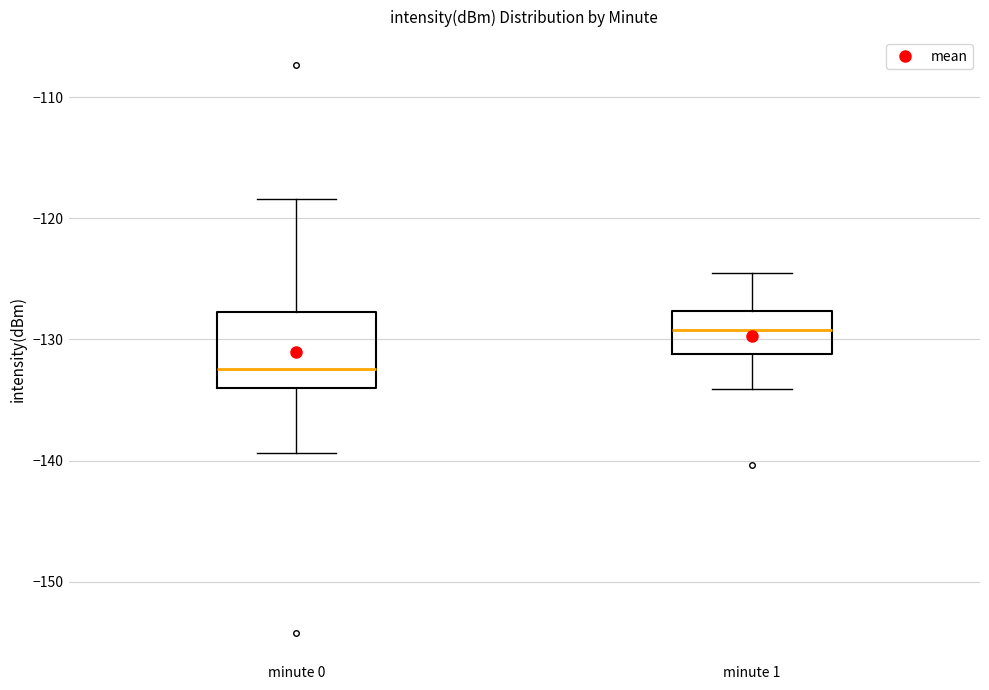

Reading left to right, transcribe this box plot: for each box, give where its median line is, the range the box spans, and where its two whiskers end, as read against the y-axis. The values are not printed on the chart, so give them approximately, as read against the axis.

minute 0: median -132, box -134 to -128, whiskers -139 to -118
minute 1: median -129, box -131 to -128, whiskers -134 to -124